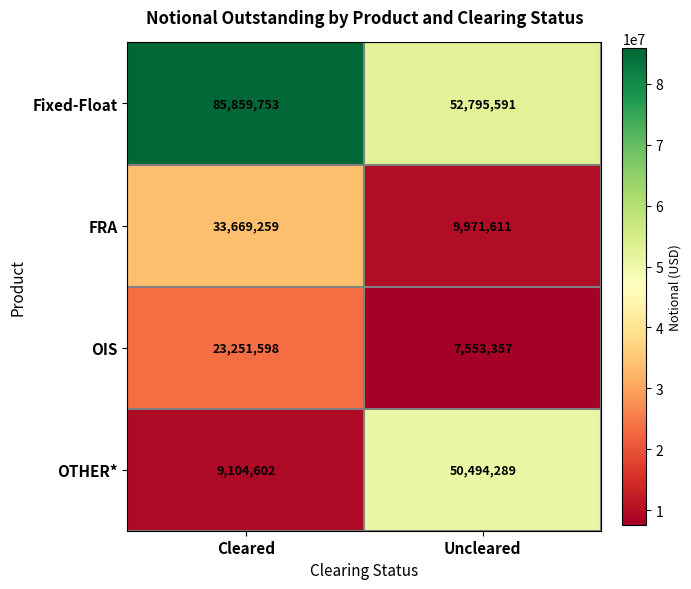

Reading right to left, extract all data points from this chart.

Fixed-Float: Uncleared=52795591	Cleared=85859753
FRA: Uncleared=9971611	Cleared=33669259
OIS: Uncleared=7553357	Cleared=23251598
OTHER*: Uncleared=50494289	Cleared=9104602